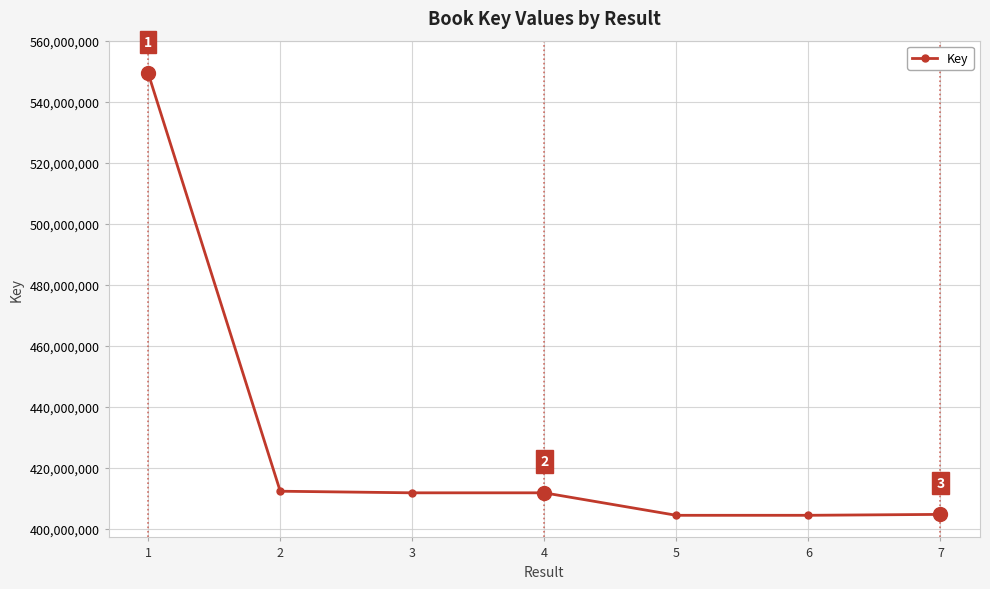

What is the difference between the maximum and minimum values?

144914280